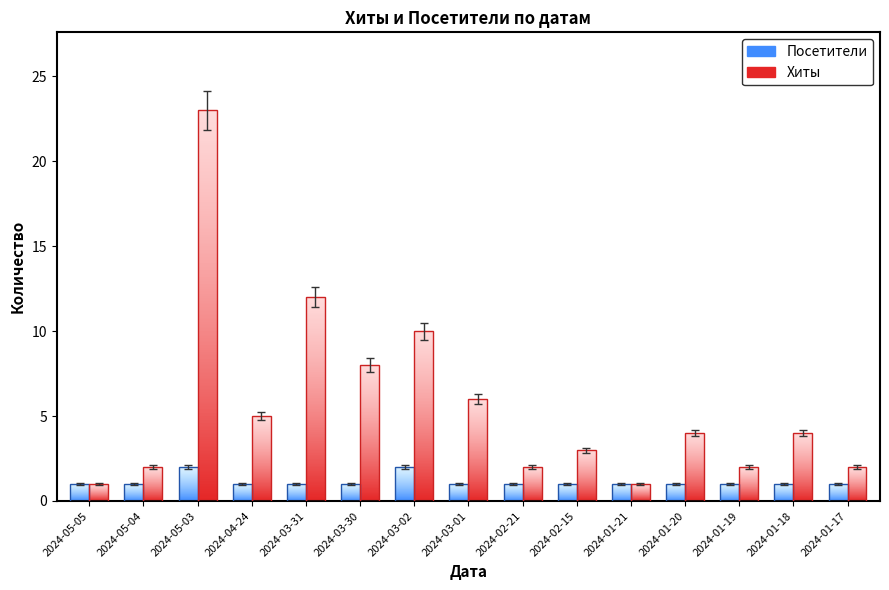

Which category has the highest value across all series?

2024-05-03